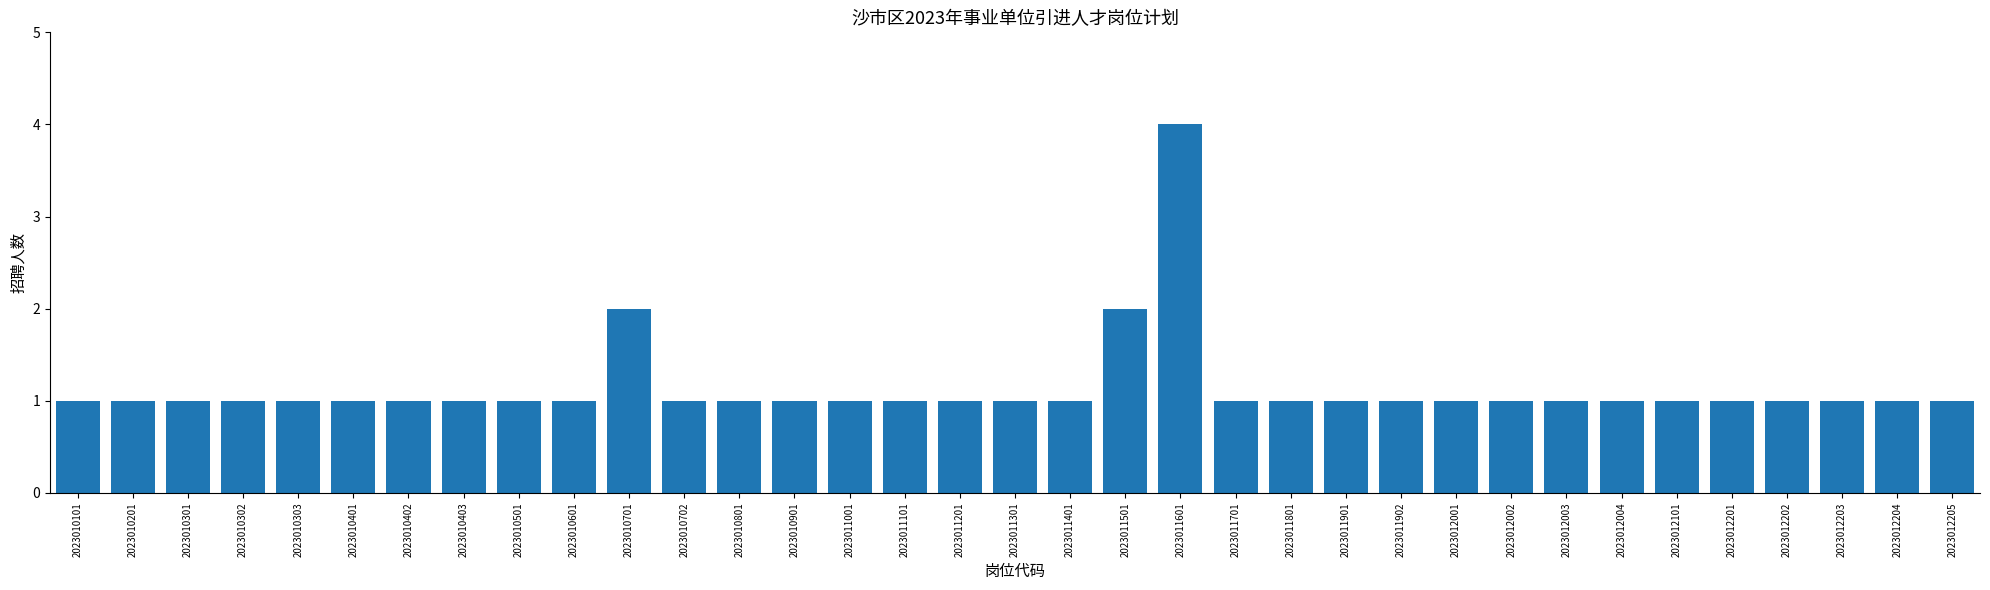

What is the difference between the maximum and minimum values?

3